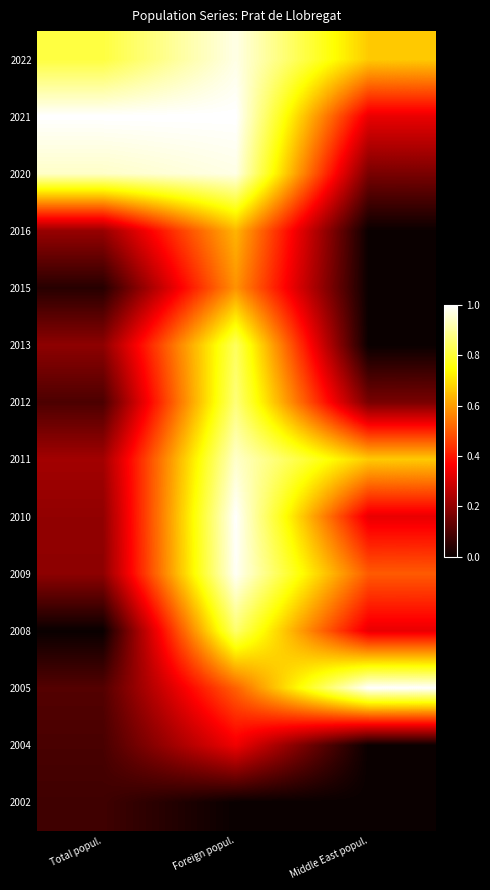

Reading right to left, list all the values displayed in this chart.

2022: Middle East popul.=0.7	Foreign popul.=1.0	Total popul.=0.8
2021: Middle East popul.=0.3	Foreign popul.=1.0	Total popul.=1.0
2020: Middle East popul.=0.2	Foreign popul.=1.0	Total popul.=0.9
2016: Middle East popul.=0.0	Foreign popul.=0.6	Total popul.=0.2
2015: Middle East popul.=0.0	Foreign popul.=0.6	Total popul.=0.0
2013: Middle East popul.=0.0	Foreign popul.=0.8	Total popul.=0.2
2012: Middle East popul.=0.2	Foreign popul.=0.9	Total popul.=0.1
2011: Middle East popul.=0.7	Foreign popul.=0.9	Total popul.=0.2
2010: Middle East popul.=0.3	Foreign popul.=1.0	Total popul.=0.2
2009: Middle East popul.=0.5	Foreign popul.=1.0	Total popul.=0.2
2008: Middle East popul.=0.3	Foreign popul.=0.9	Total popul.=0.0
2005: Middle East popul.=1.0	Foreign popul.=0.5	Total popul.=0.1
2004: Middle East popul.=0.0	Foreign popul.=0.3	Total popul.=0.1
2002: Middle East popul.=0.0	Foreign popul.=0.0	Total popul.=0.1